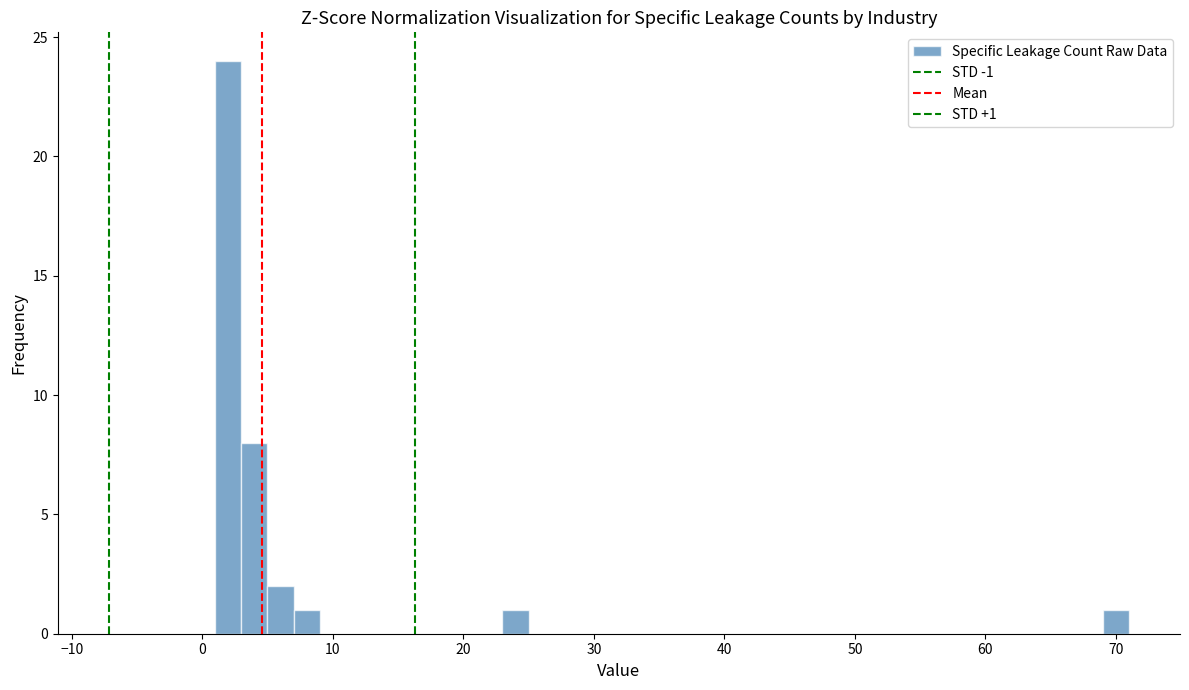

Around what value on the x-axis is the tallest bar? Give the approximate position of its centre, as read against the axis.

2